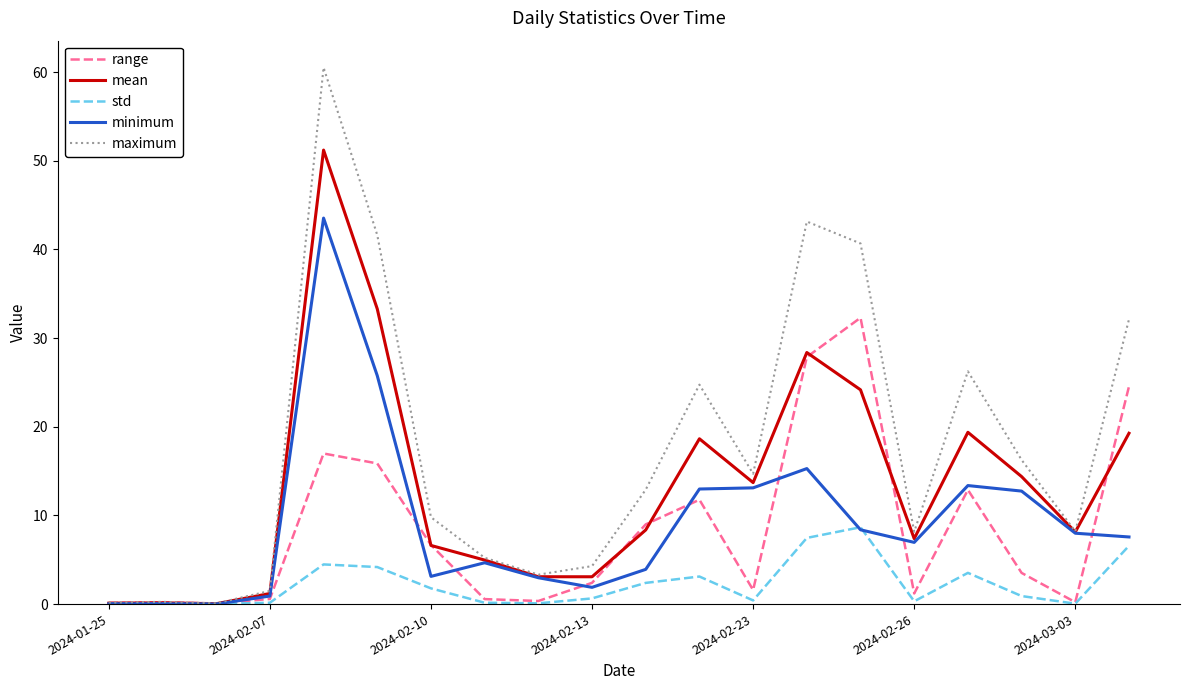

Rank the series by their maximum value, from highest to lowest.

maximum, mean, minimum, range, std